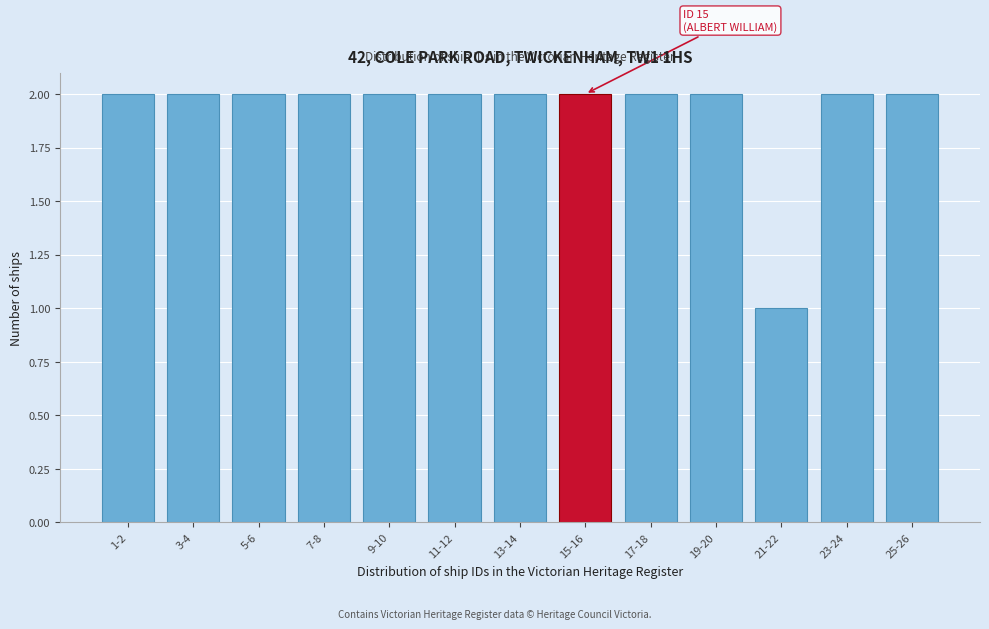

Reading right to left, transcribe all the data shown in this chart.

25-26=2	23-24=2	21-22=1	19-20=2	17-18=2	15-16=2	13-14=2	11-12=2	9-10=2	7-8=2	5-6=2	3-4=2	1-2=2